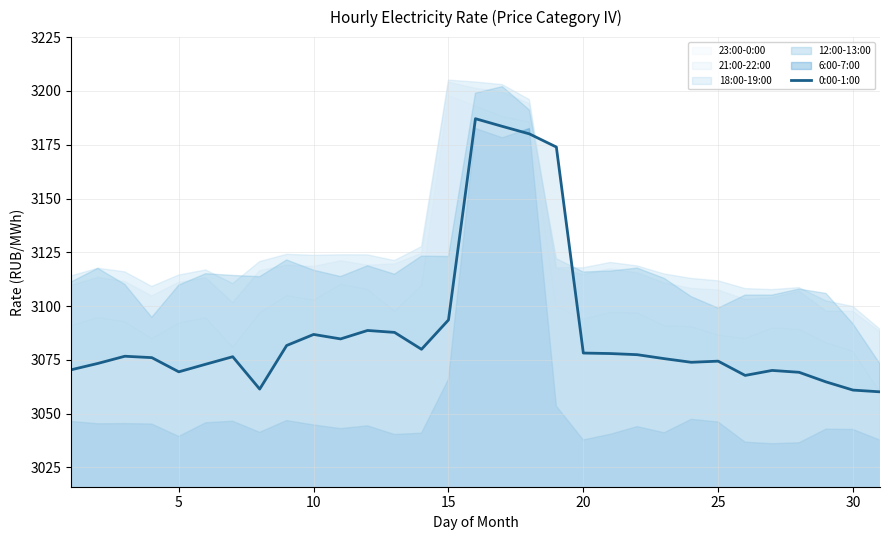

What is the maximum value for 0:00-1:00?

3187.1